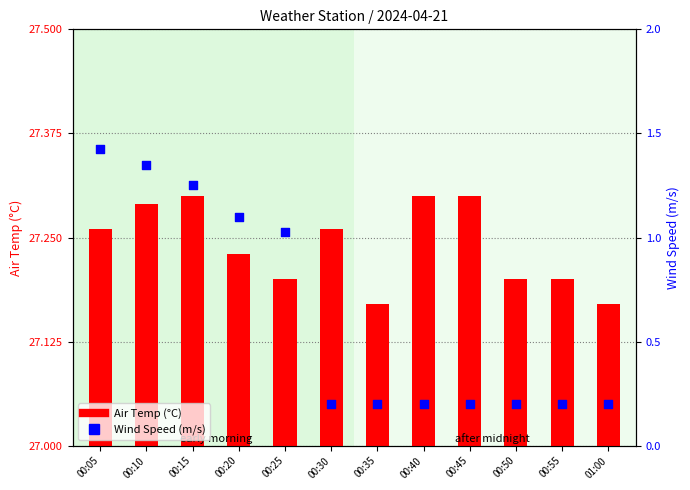

What is the total value across all series at 00:50?

27.4